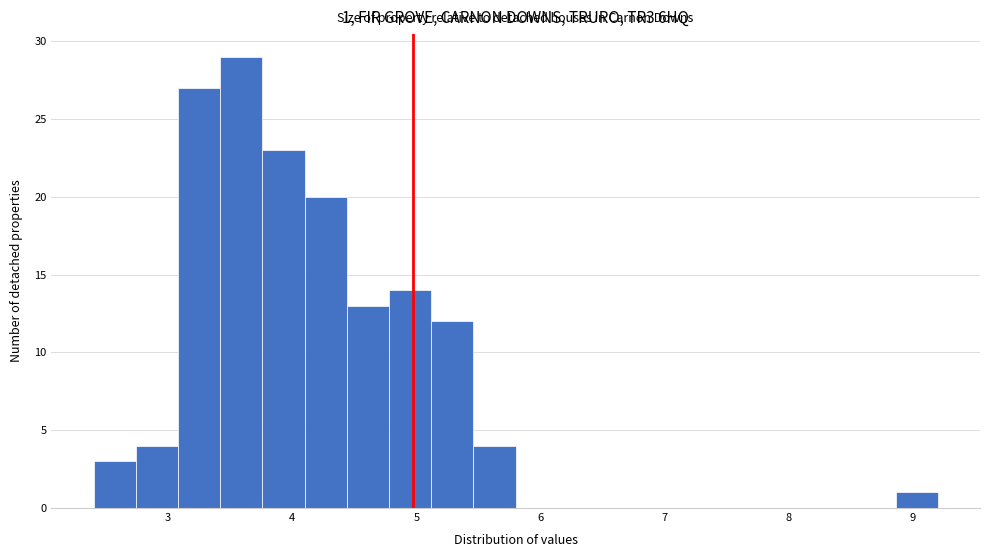

Read against the x-axis, roughly where is the centre of the tallest bar?

3.6